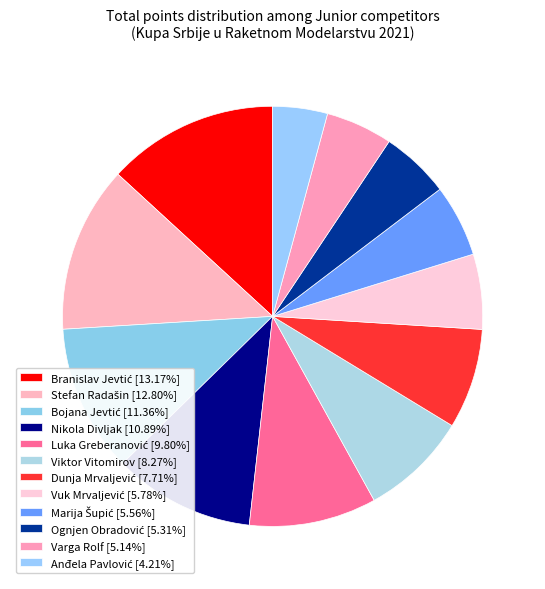

What is the largest slice in the pie chart?

Branislav Jevtić